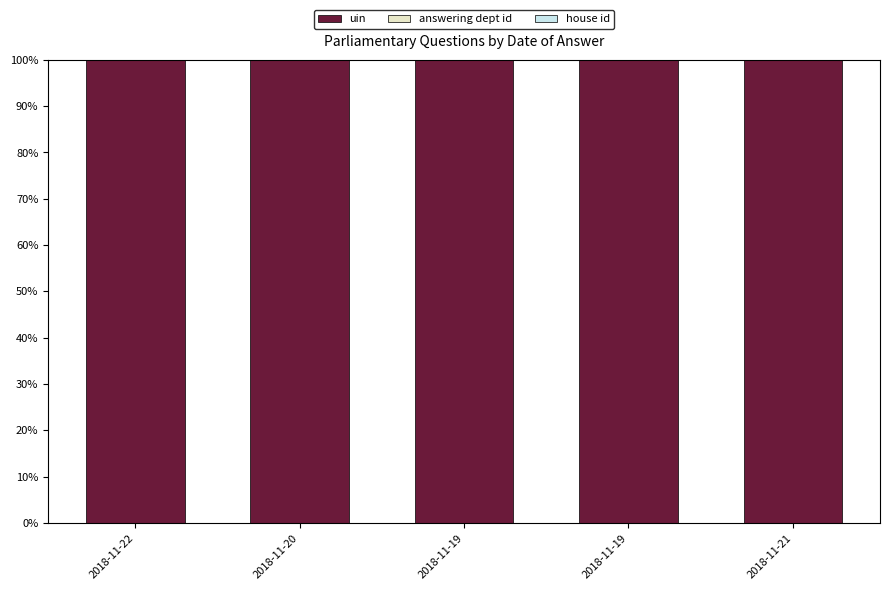

Which has a higher value, 2018-11-20 or 2018-11-22?

2018-11-22